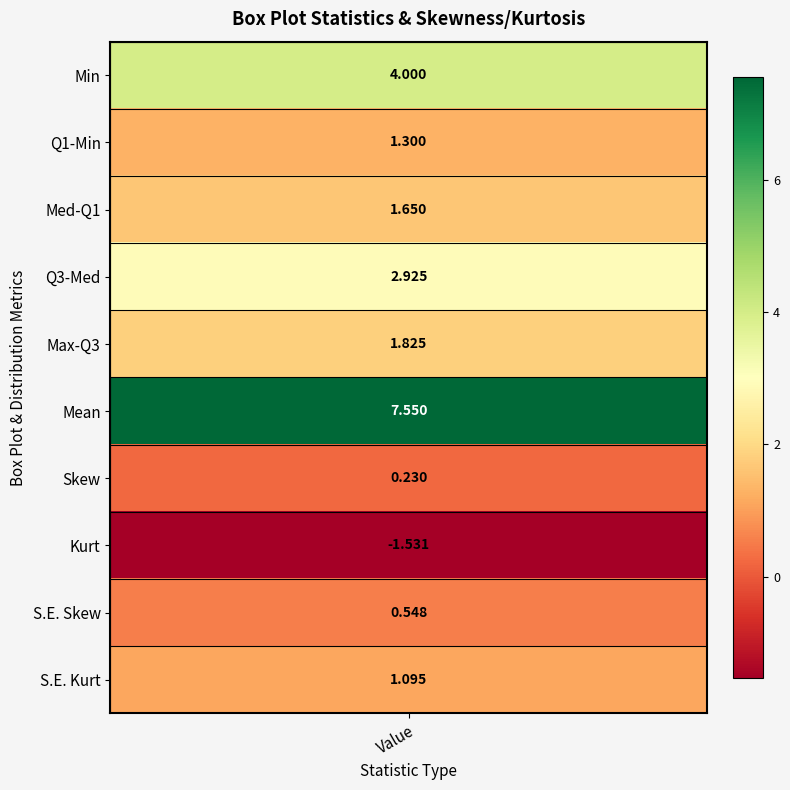

Is it true that Value equals 0.1 at 8?

False